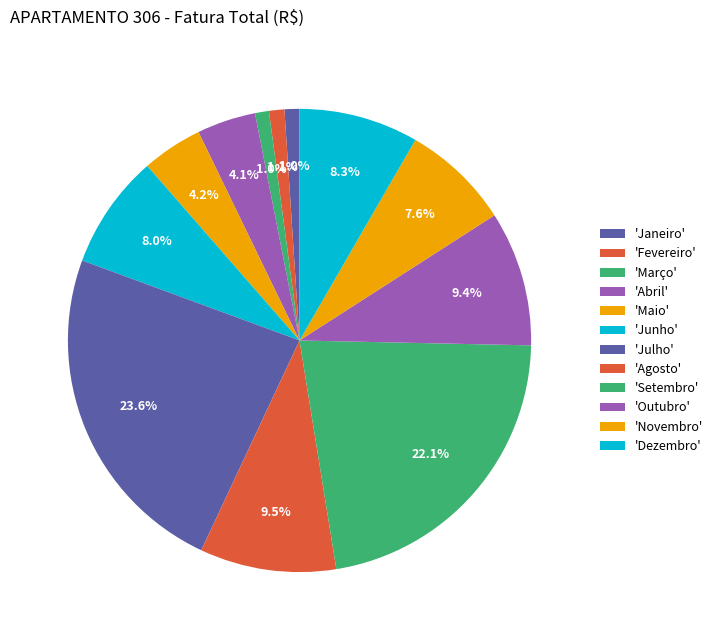

How many segments does this pie chart have?

12